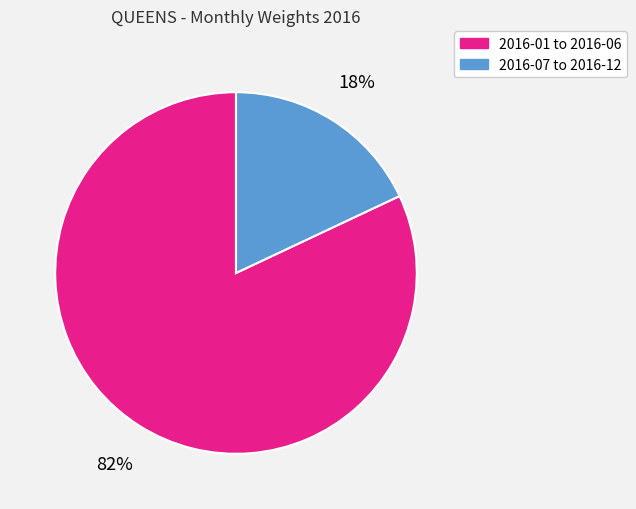

To the nearest percent, what is the average slice percentage?

50%